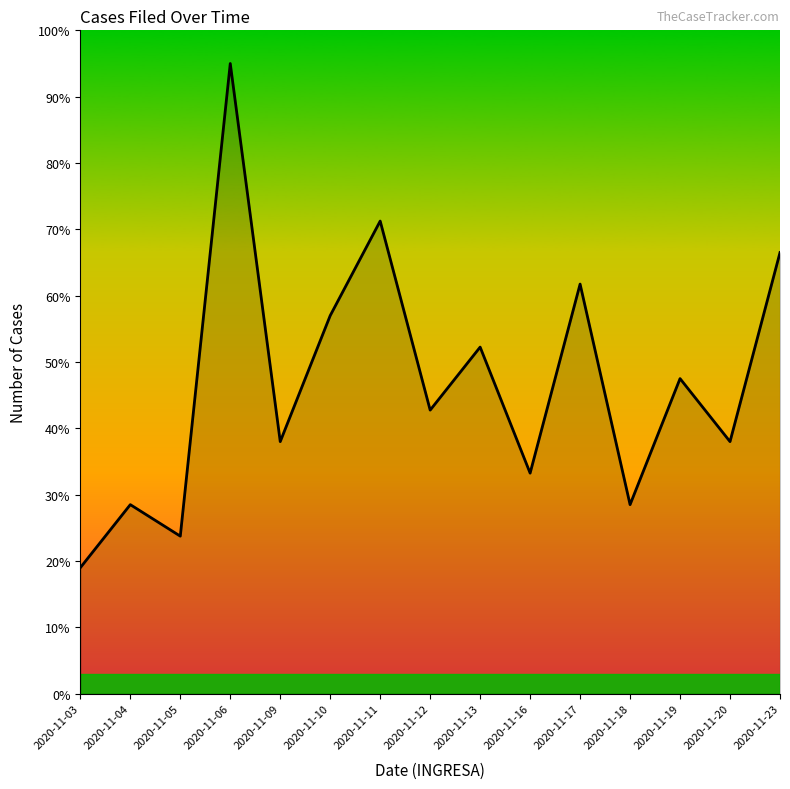

What is the minimum value shown in the chart?

19.0